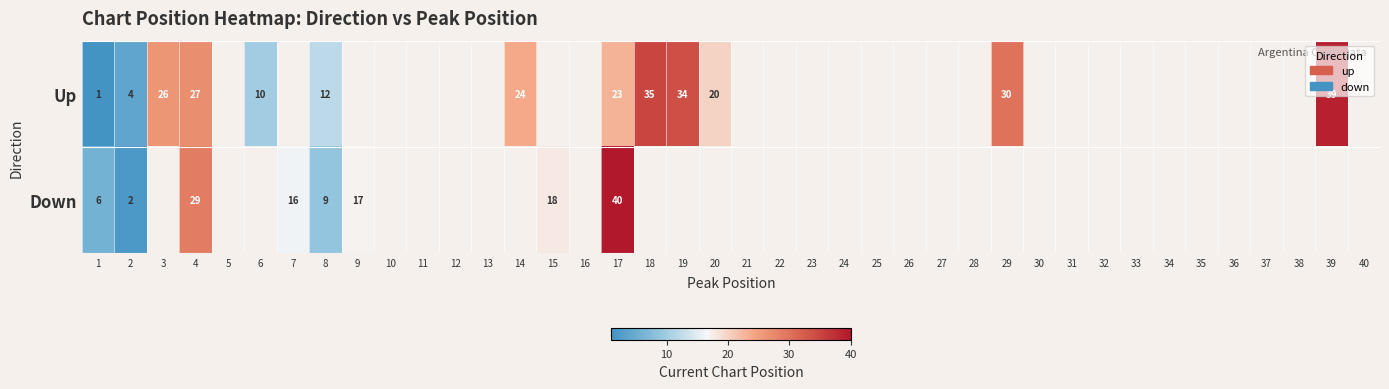

What is the difference between the Up values at 17 and 3?

3